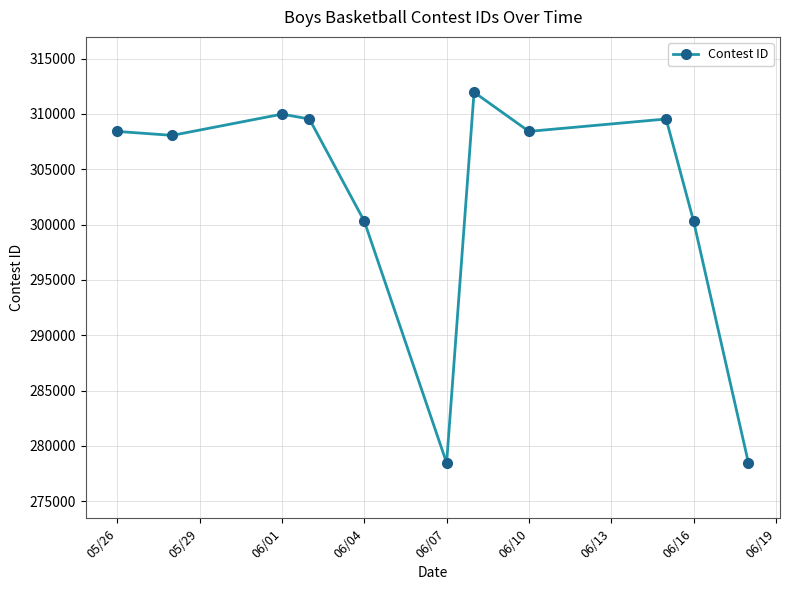

What is the difference between the maximum and minimum values?

33500